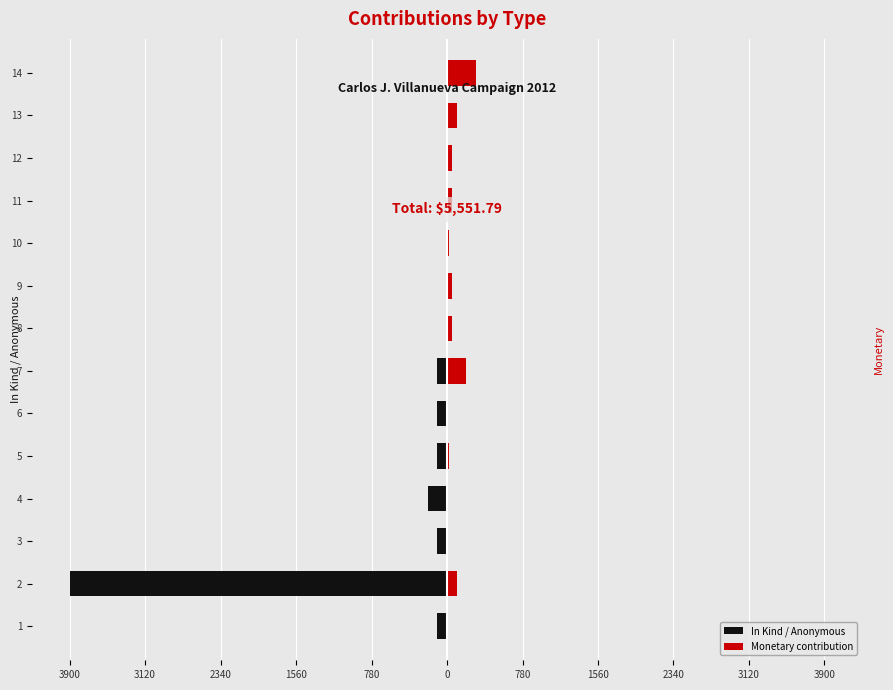

How many values in the In Kind / Anonymous series are below 0?

7